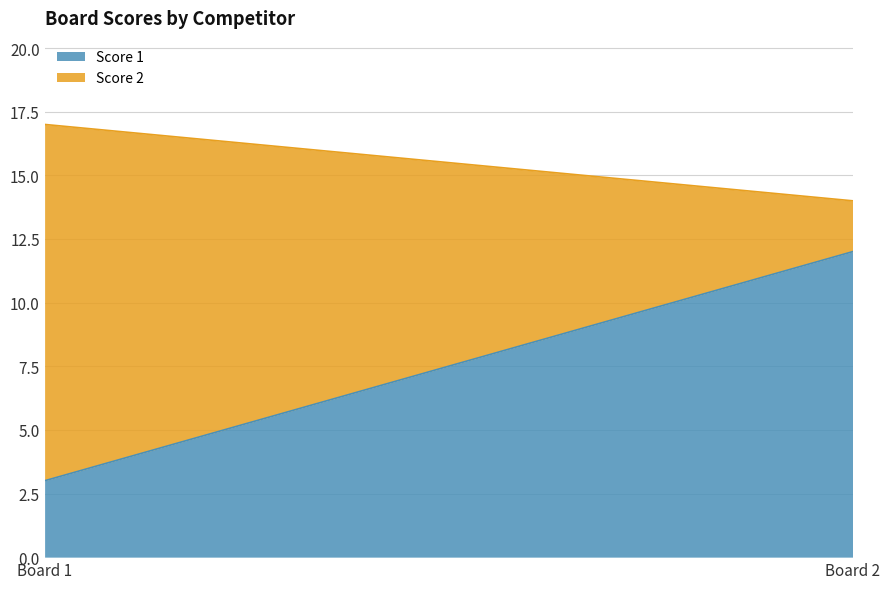

What is the value of the Score 2 point at the 1st from the left?

14